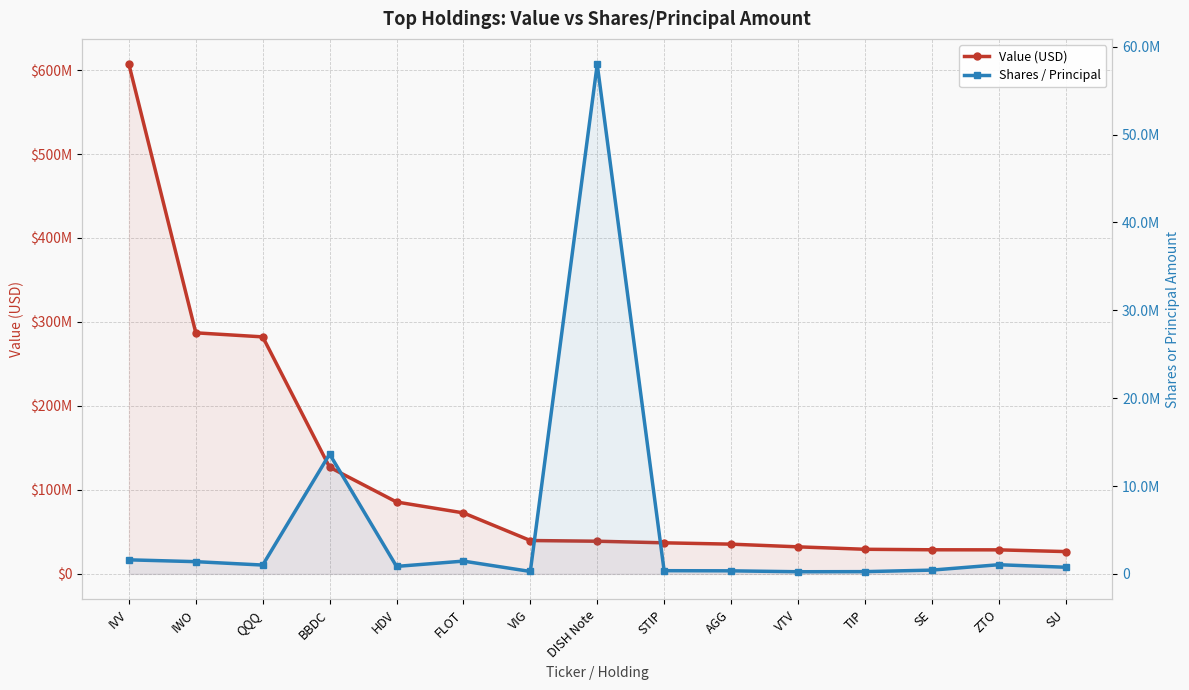

What is the total value across all series at VIG?

40019006